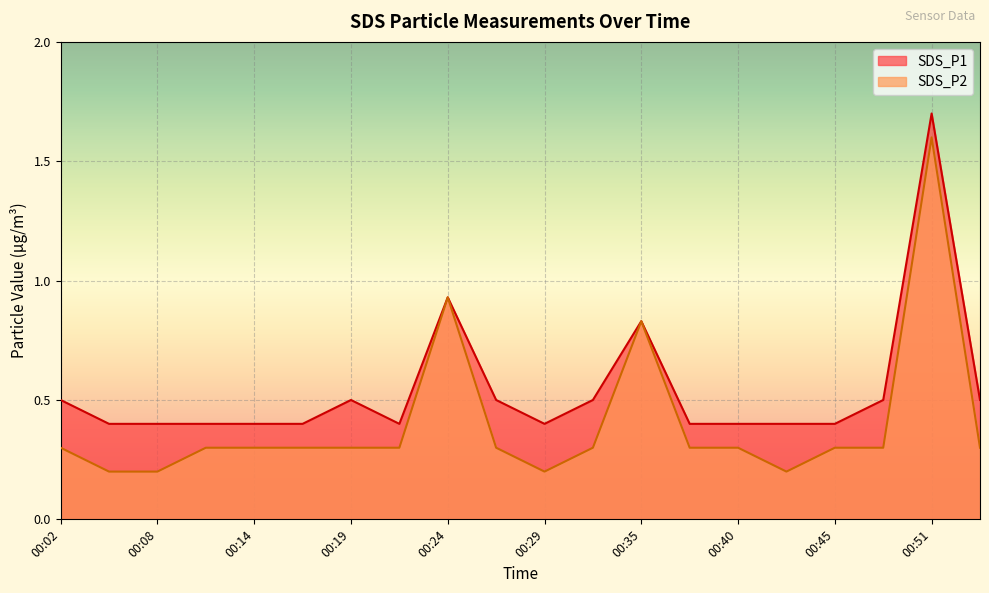

What is the value of the SDS_P1 point at the 19th from the left?

1.7